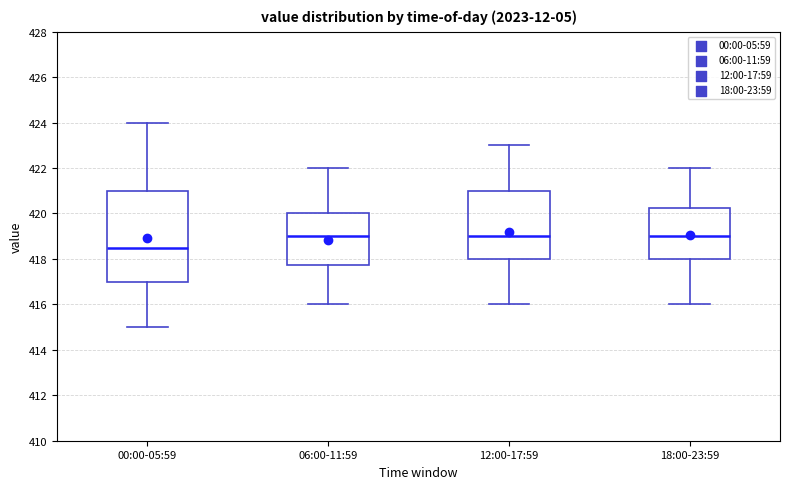

Reading left to right, read every box against the y-axis: the position of its median line, the range the box covers, and the ends of its whiskers. The values are not printed on the chart, so give them approximately, as read against the axis.

00:00-05:59: median 418.6, box 417.0 to 421.0, whiskers 415.0 to 424.0
06:00-11:59: median 419.0, box 417.8 to 420.0, whiskers 416.0 to 422.0
12:00-17:59: median 419.0, box 418.0 to 421.0, whiskers 416.0 to 423.0
18:00-23:59: median 419.0, box 418.0 to 420.2, whiskers 416.0 to 422.0